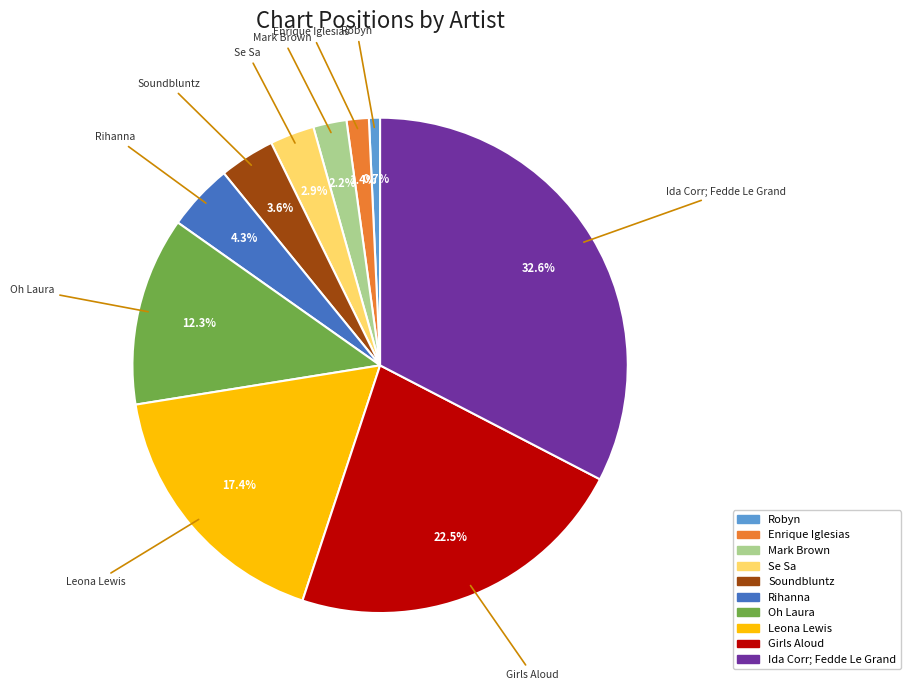

What portion of the pie excludes Rihanna?

95.7%